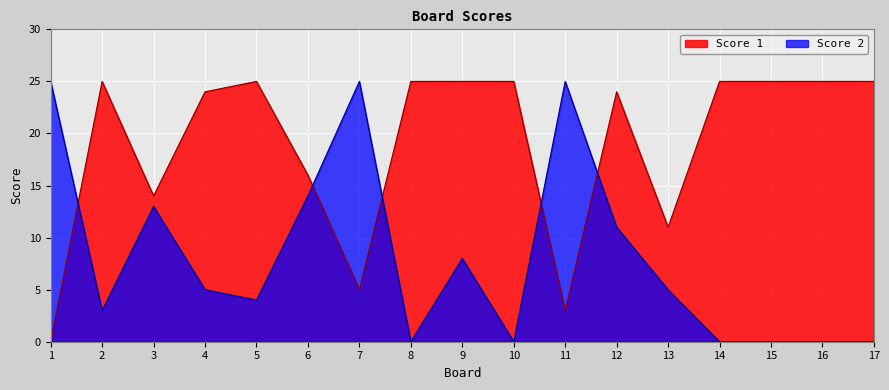

Which category has the lowest value in the Score 1 series?

1